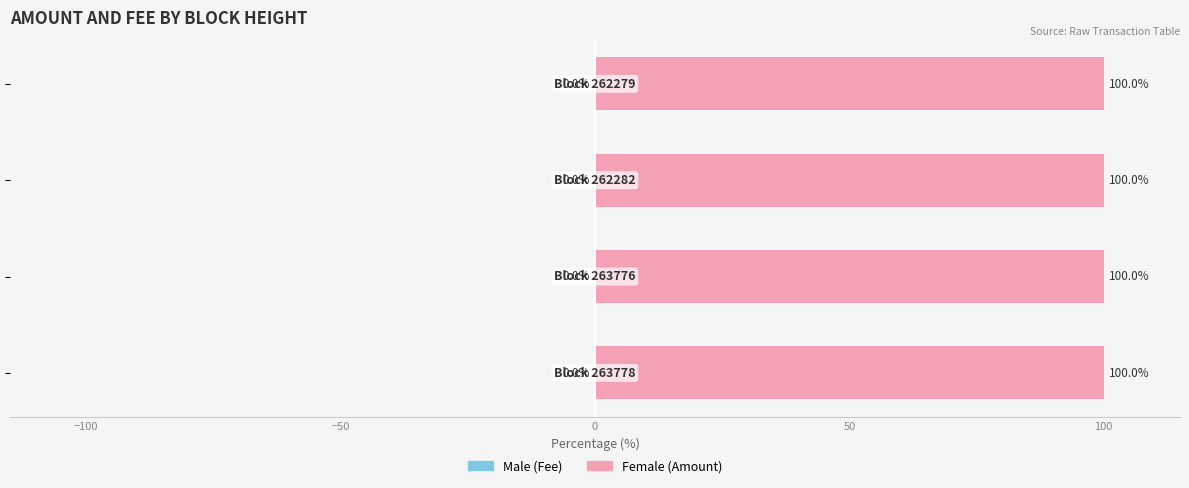

Reading right to left, what are all the values shown in this chart?

Male: -0.0	-0.0	-0.0	-0.0
Female: 100.0	100.0	100.0	100.0